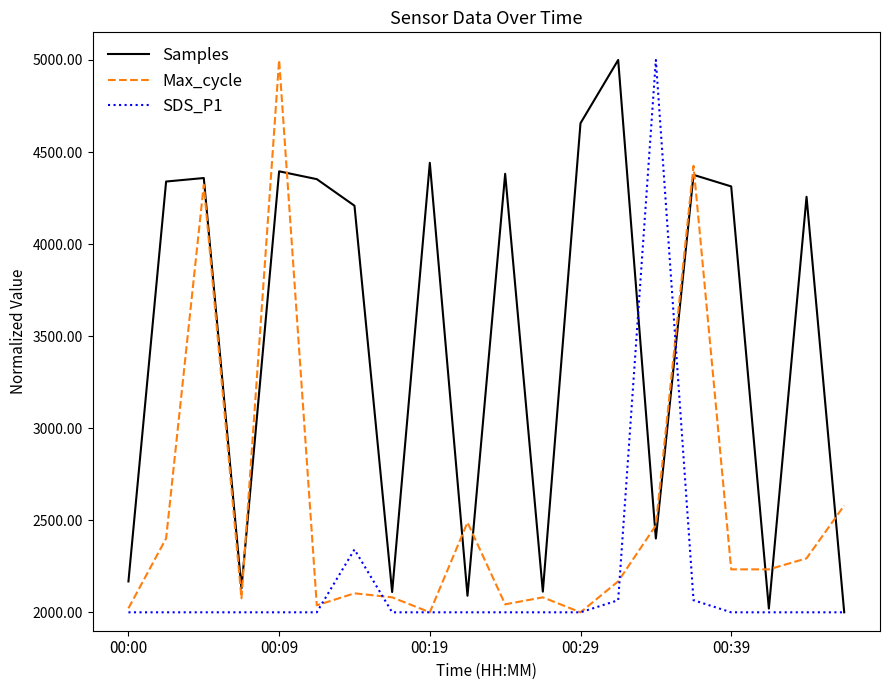

Which series has the largest total across all categories?

Samples